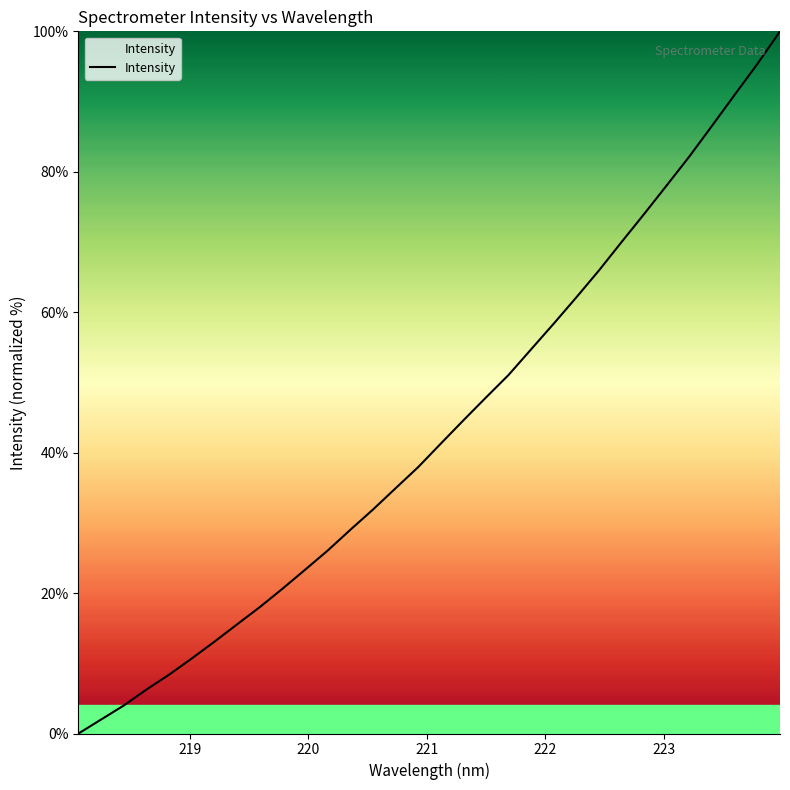

What is the maximum value shown in the chart?

100.0